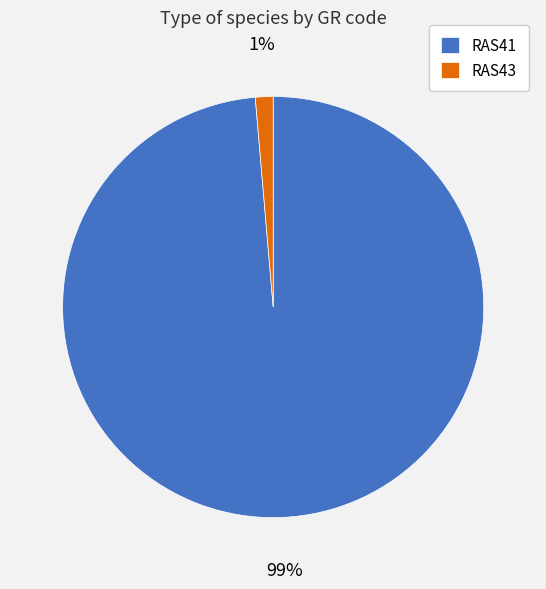

Is it true that RAS43 is 10% of the pie?

False